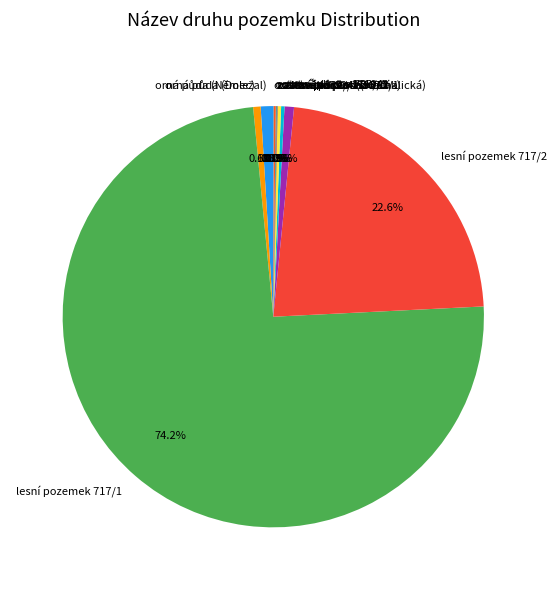

To the nearest percent, what is the difference between the largest and smallest slice percentages?

74%